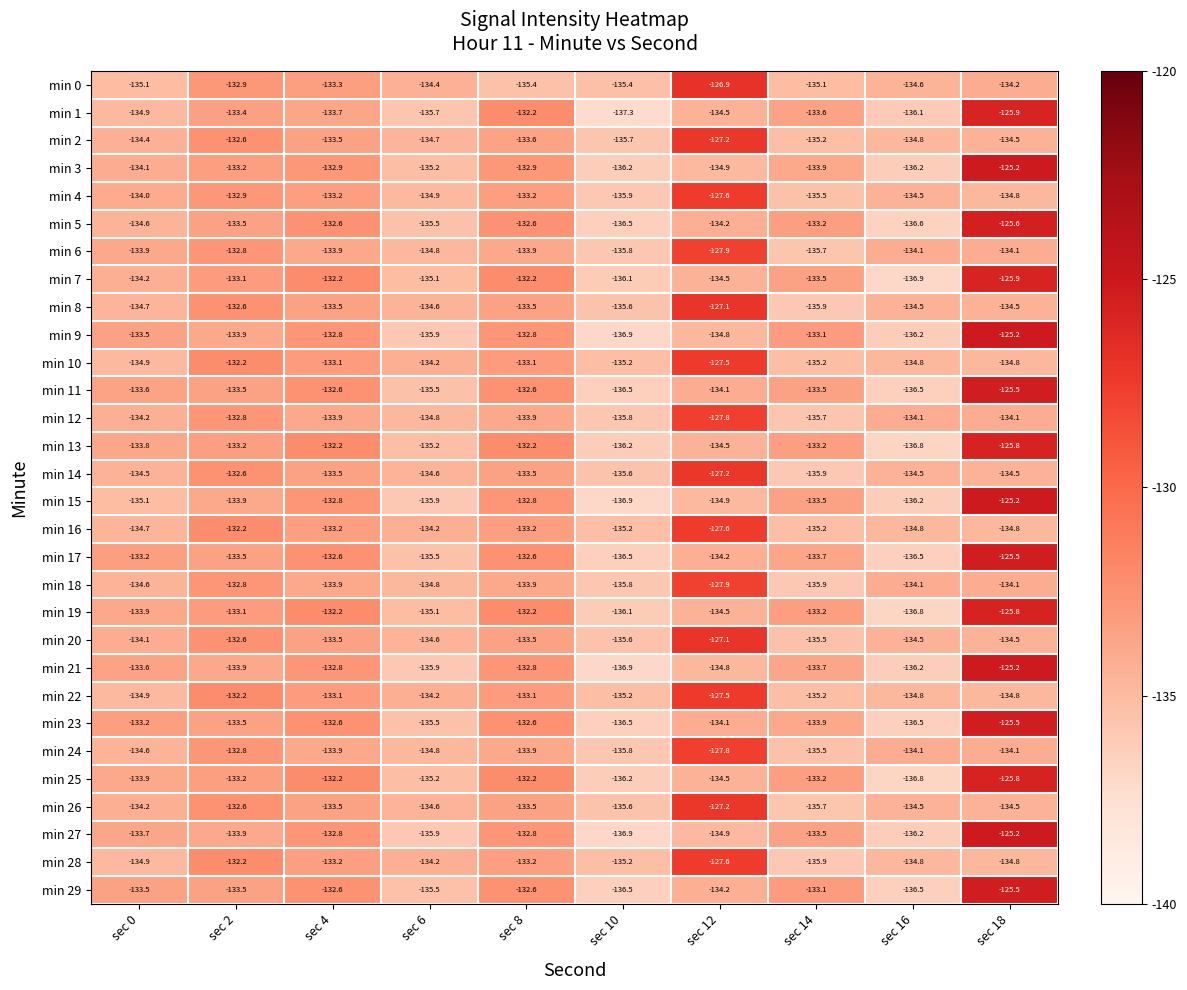

True or false: min 18 has a value of -135.9 at sec 14.

True